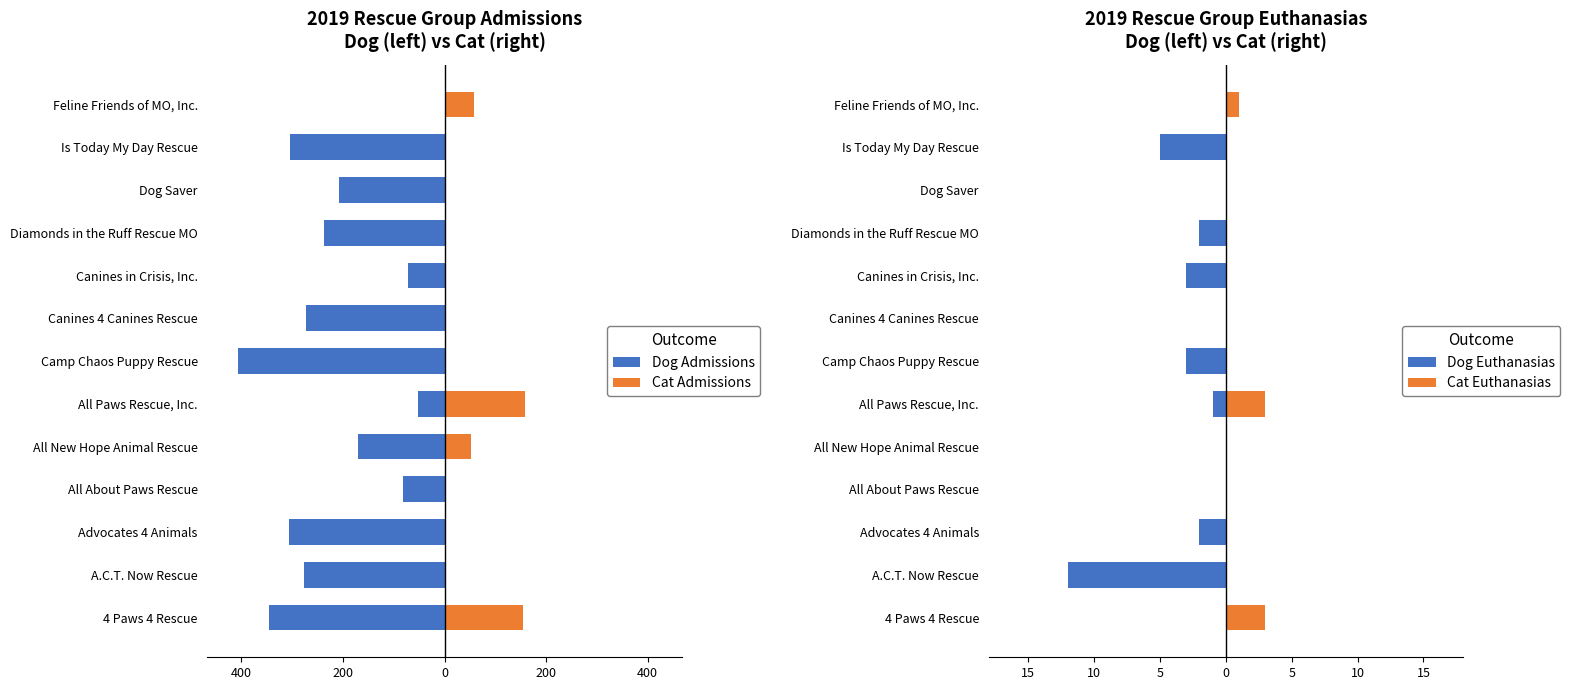

Is it true that Dog Admissions equals -317 at Diamonds in the Ruff Rescue MO?

False